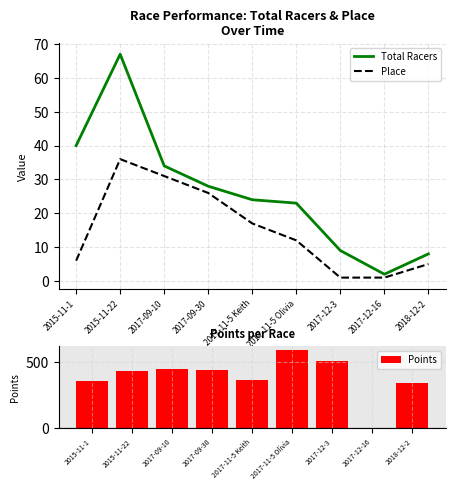

Which series has the largest total across all categories?

Points